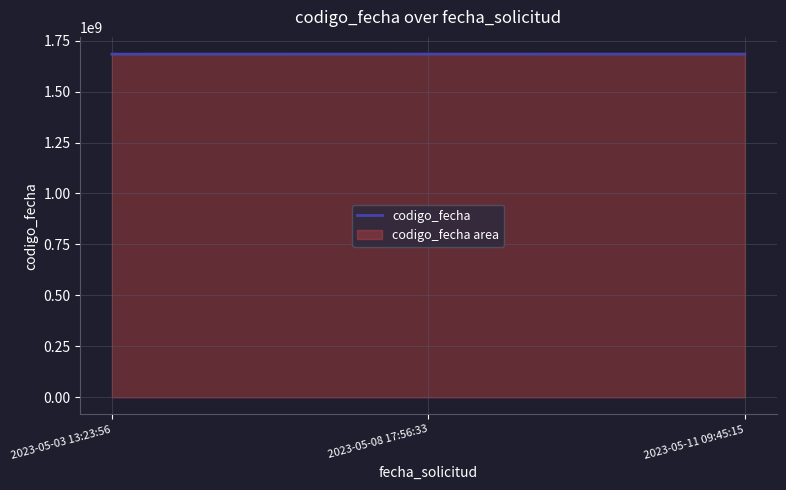

List the labels in order of value, smallest first.

2023-05-03 13:23:56, 2023-05-08 17:56:33, 2023-05-11 09:45:15